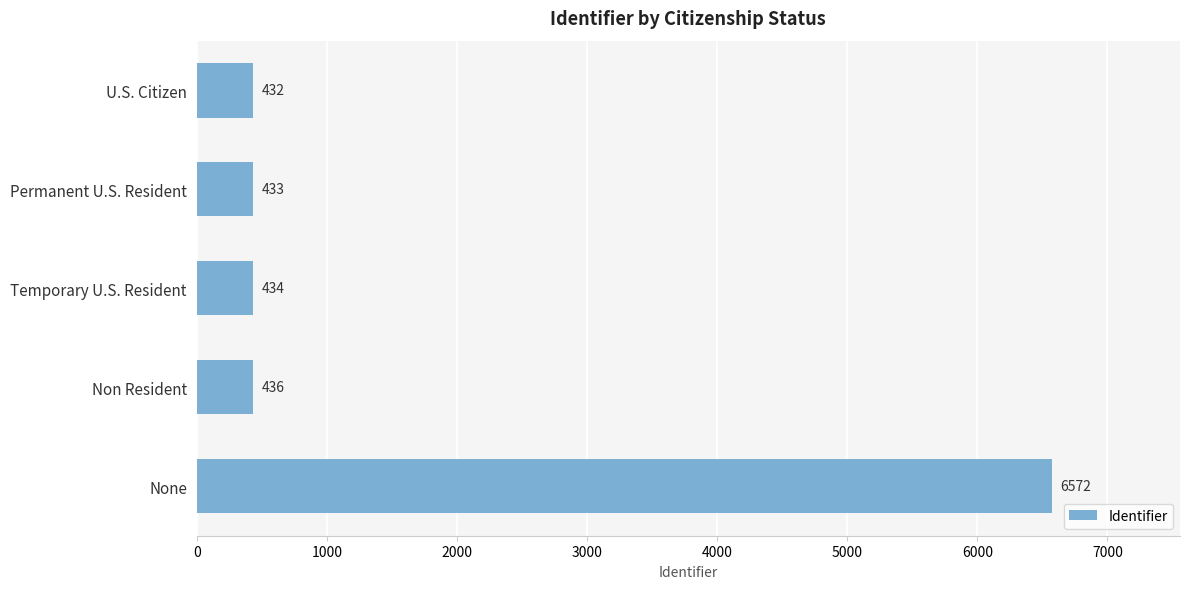

What is the difference between the second highest and second lowest values?

3